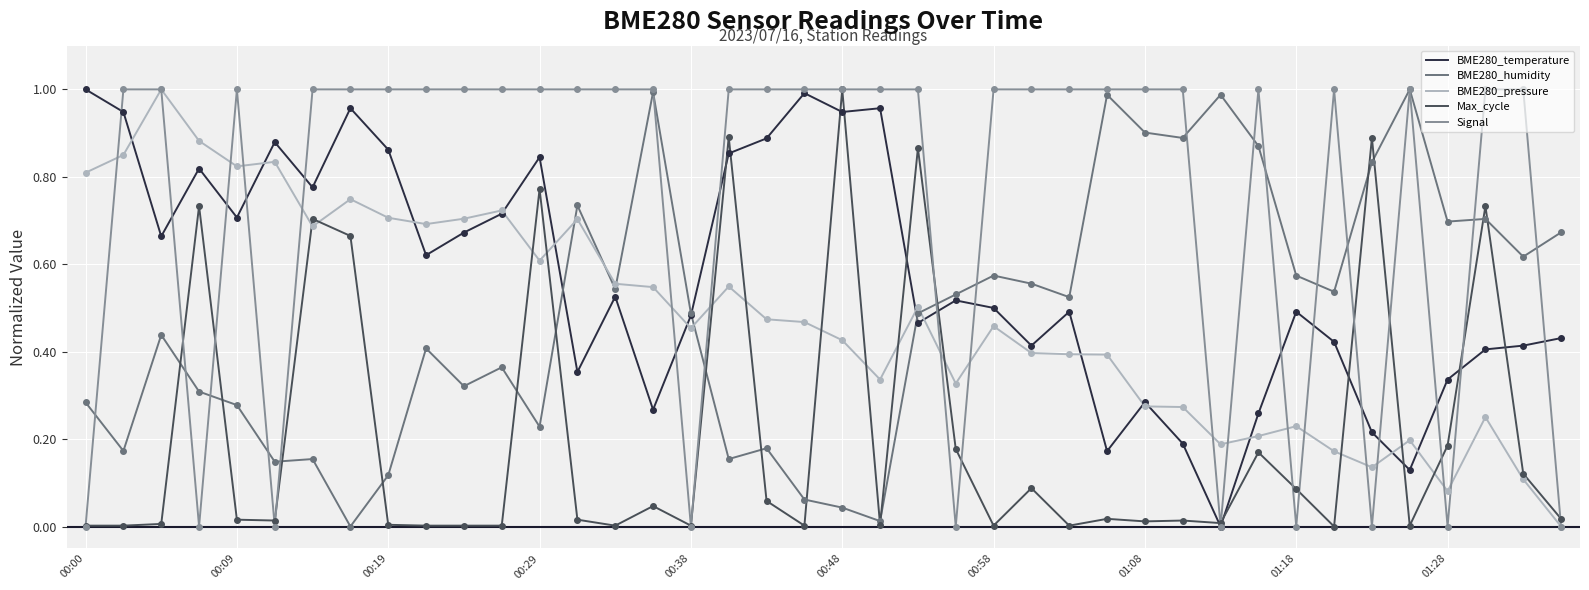

Which series has the largest total across all categories?

Signal